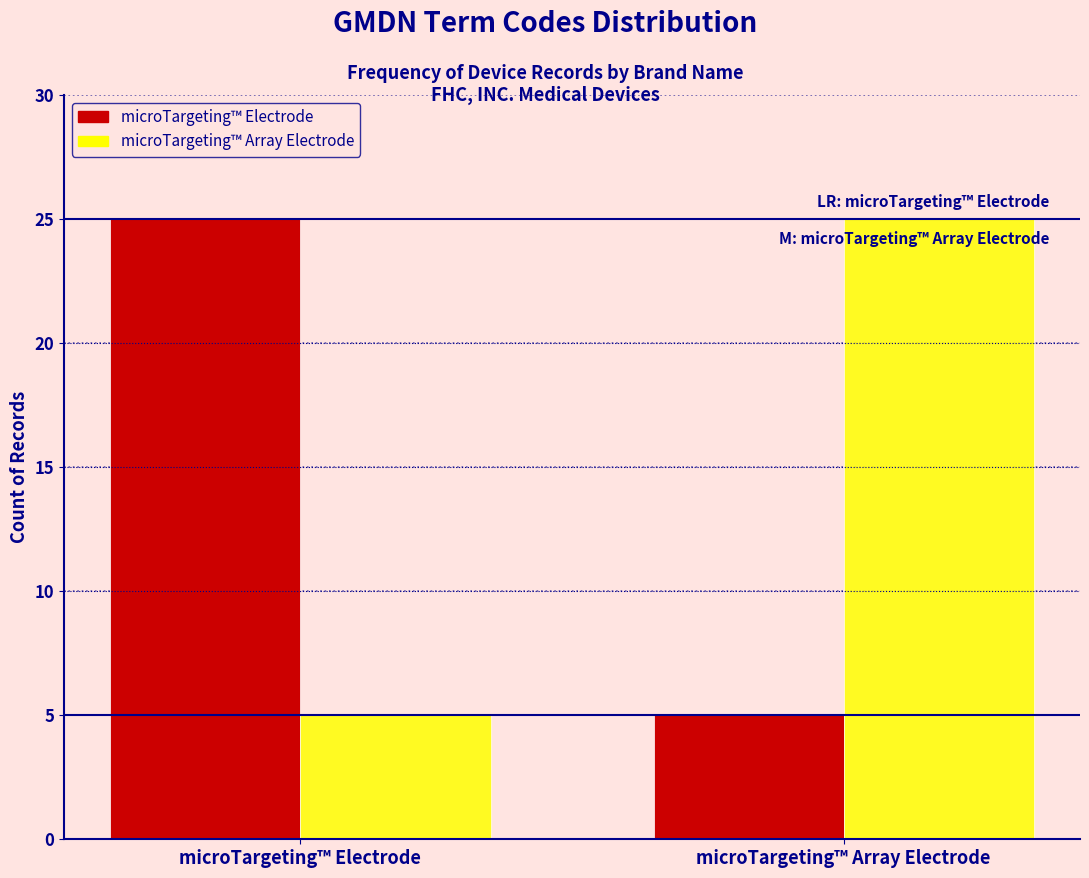

Reading right to left, list all the values displayed in this chart.

microTargeting™ Electrode: microTargeting™ Array Electrode=5	microTargeting™ Electrode=25
microTargeting™ Array Electrode: microTargeting™ Array Electrode=25	microTargeting™ Electrode=5